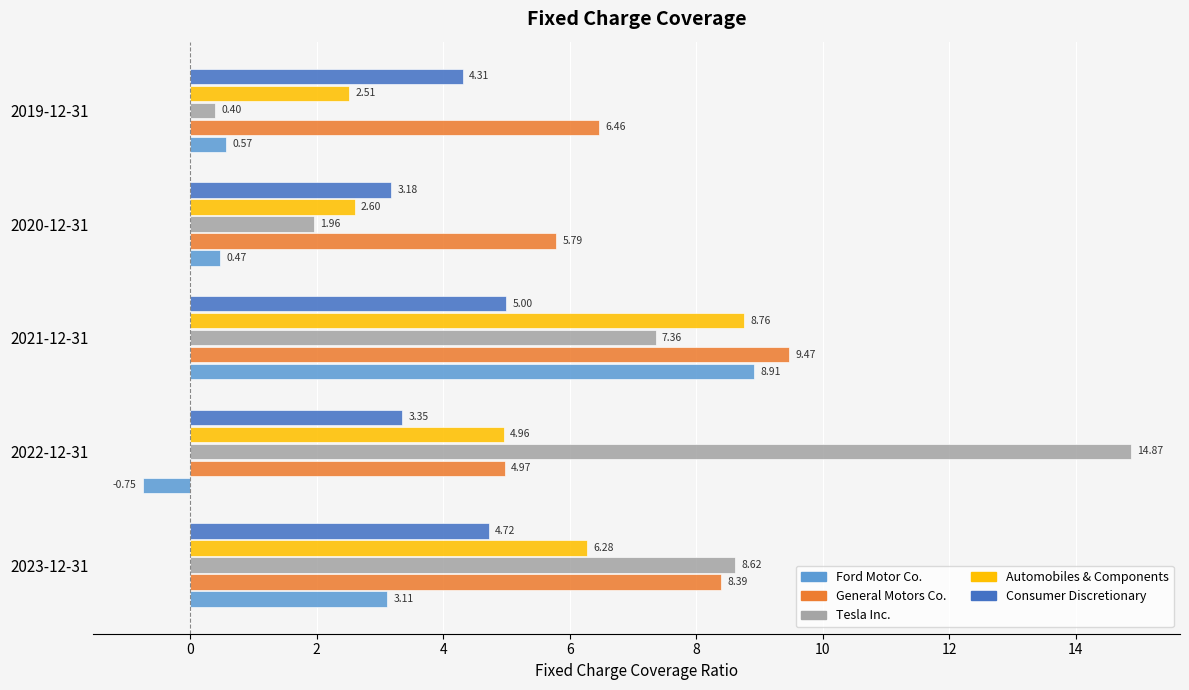

At how many categories does at least one series exceed 5?

5